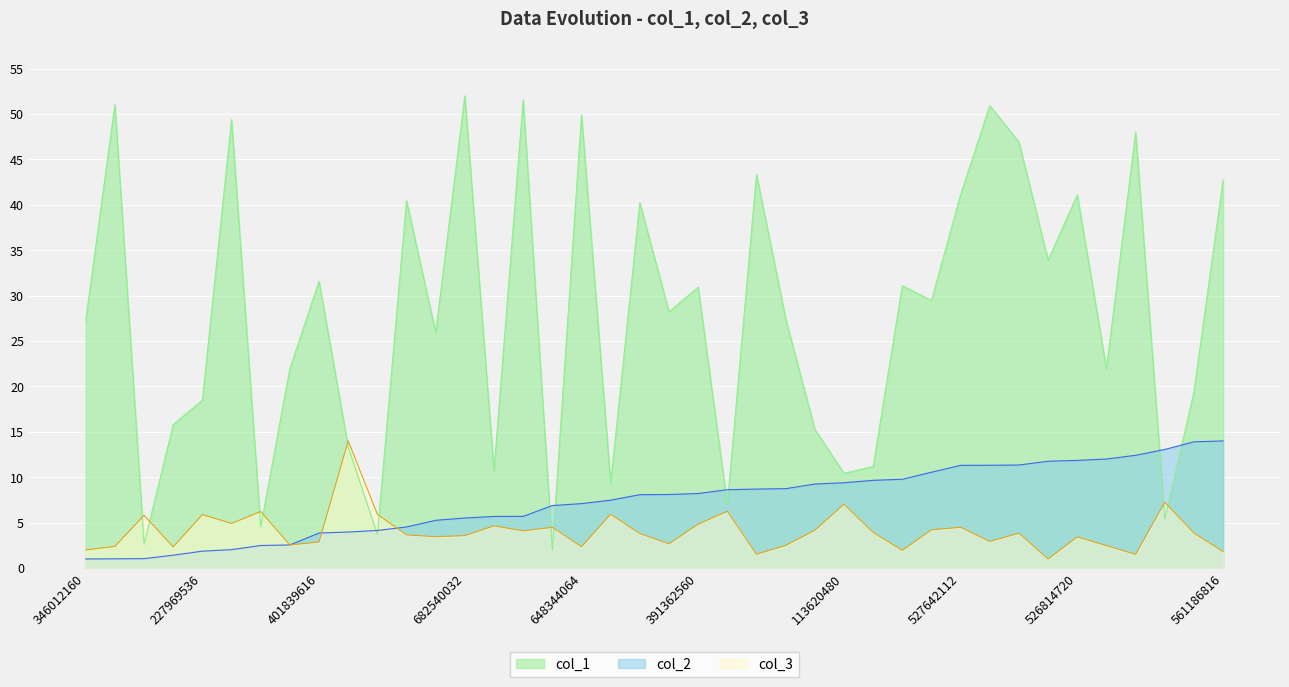

Which series has the largest range (max minus min)?

col_1